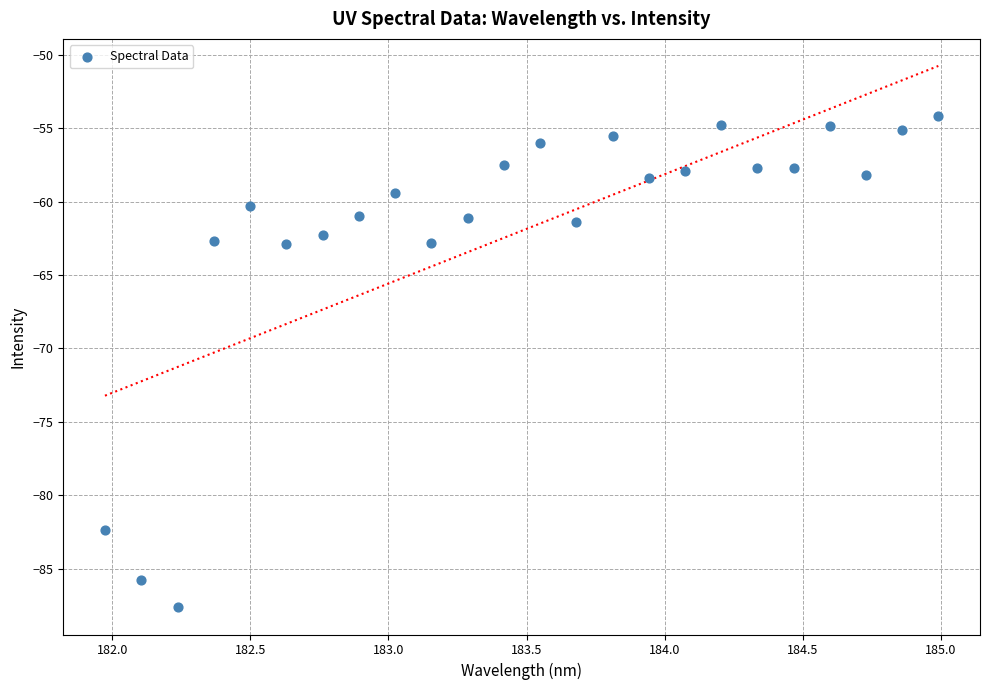

What is the range of Y values (max minus min)?

33.5